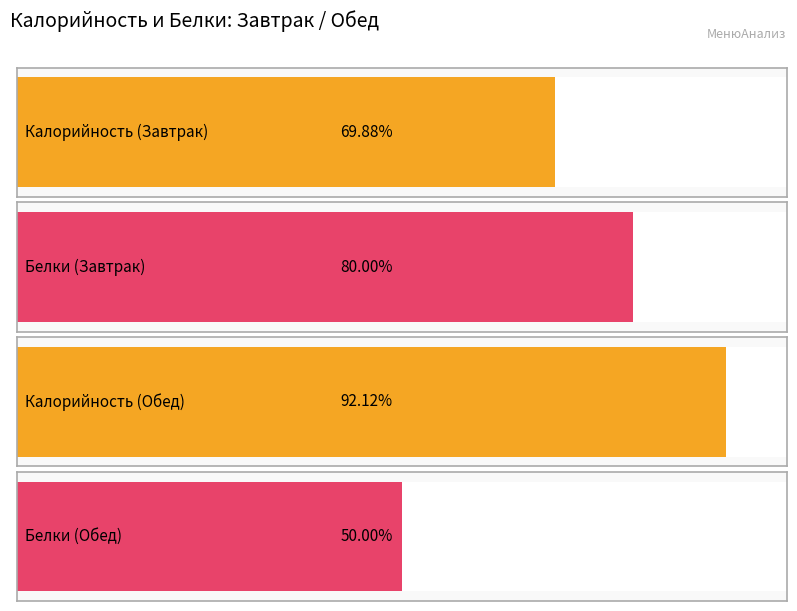

Reading left to right, transcribe all the data shown in this chart.

Калорийность: Завтрак=559	Обед=737
Белки: Завтрак=24	Обед=15